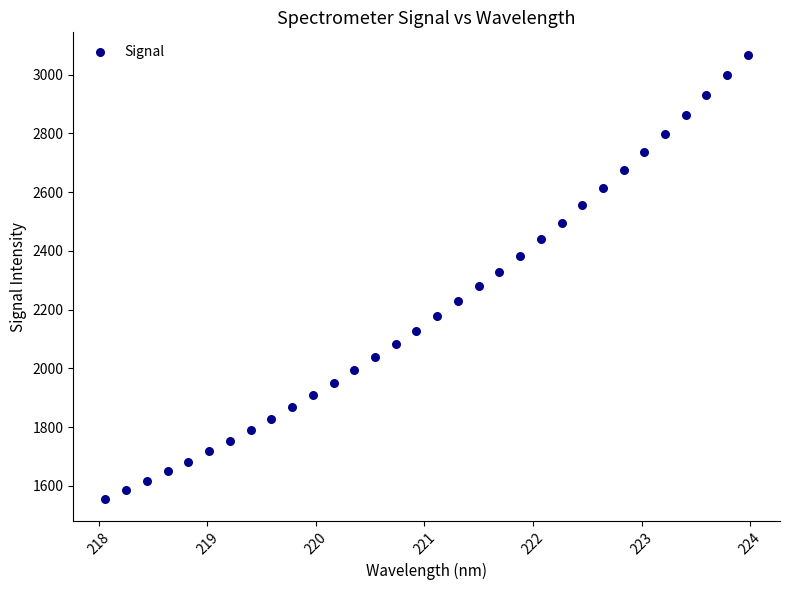

What is the range of X values (max minus min)?

5.9